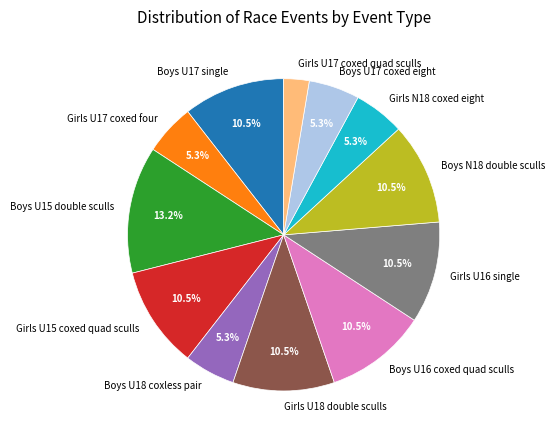

To the nearest percent, what is the average slice percentage?

8%